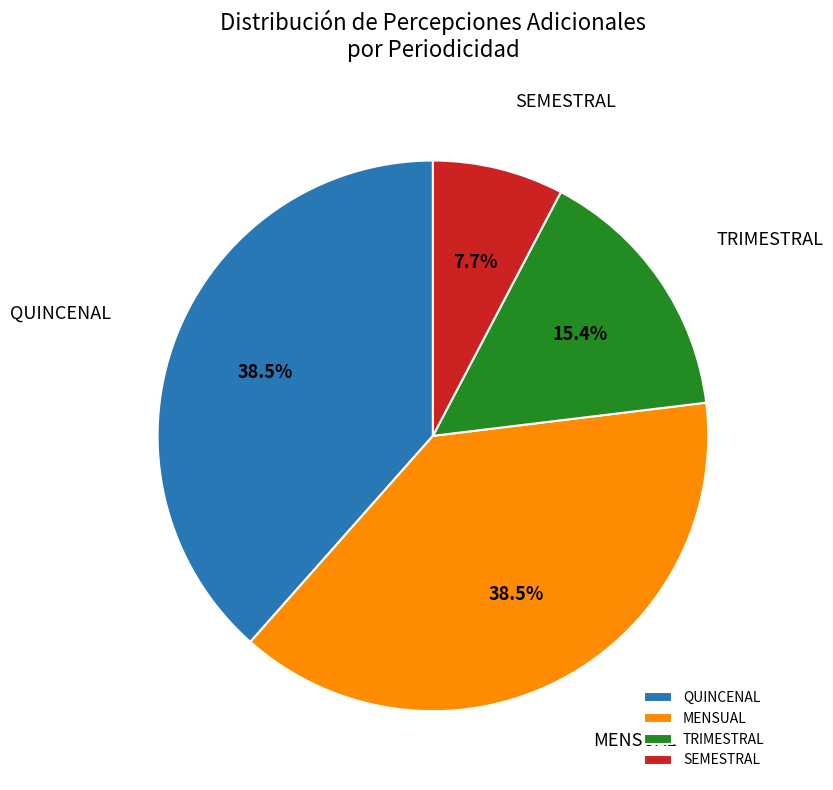

Which has a higher value, SEMESTRAL or MENSUAL?

MENSUAL